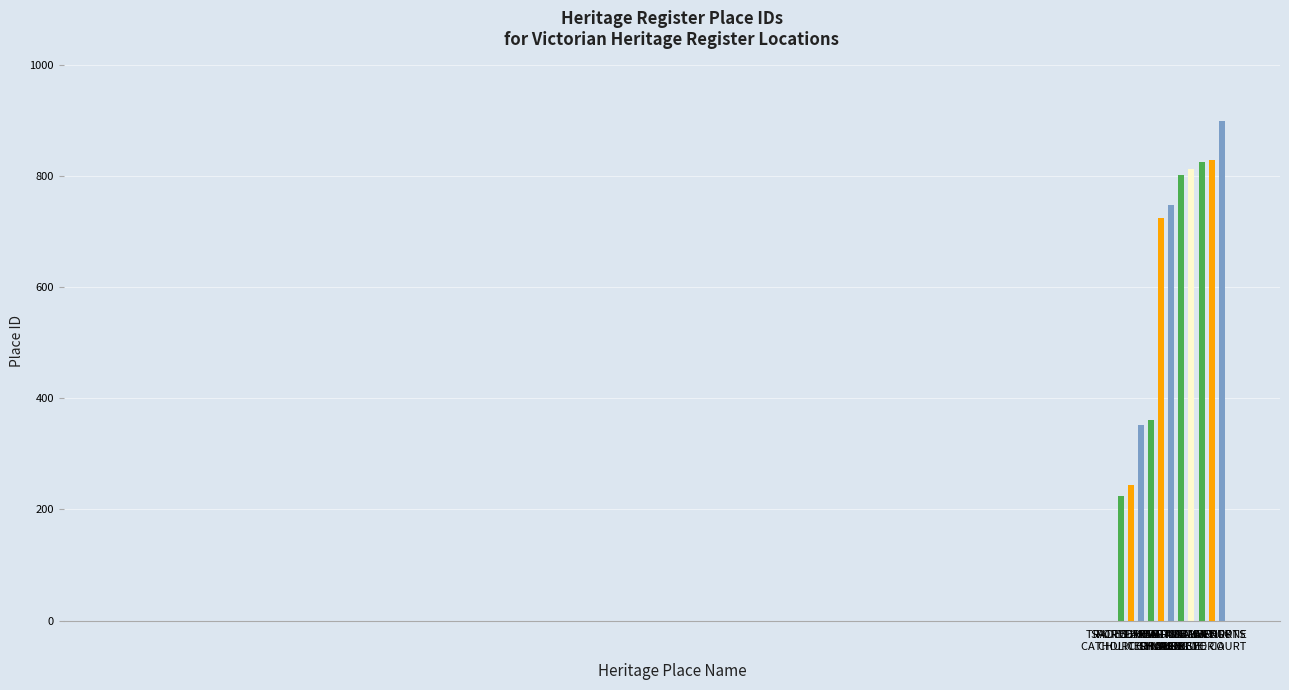

At which category does the chart reach its minimum across all series?

TRADES HALL